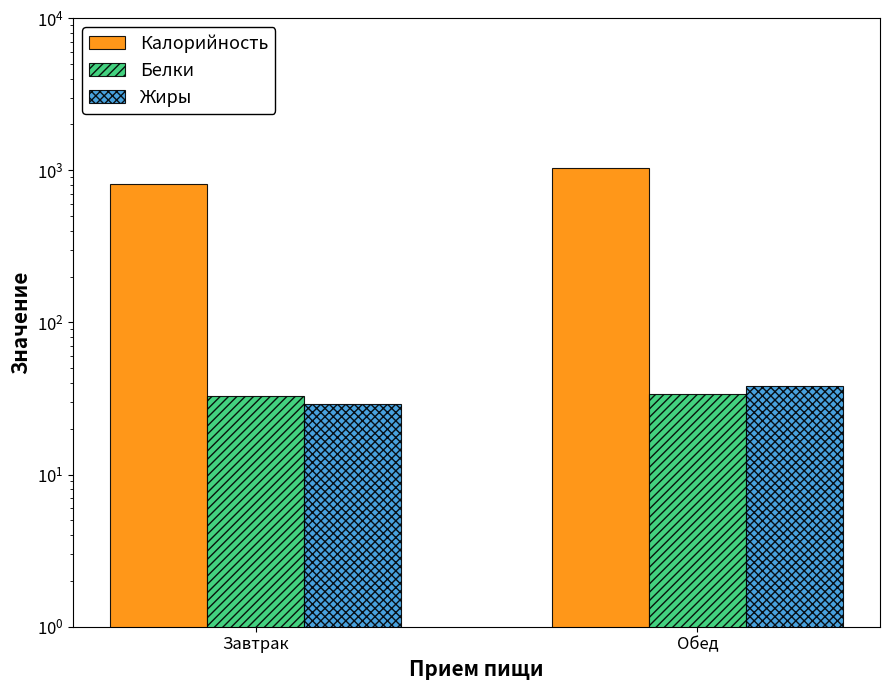

What is the average value of the Жиры series?

33.6